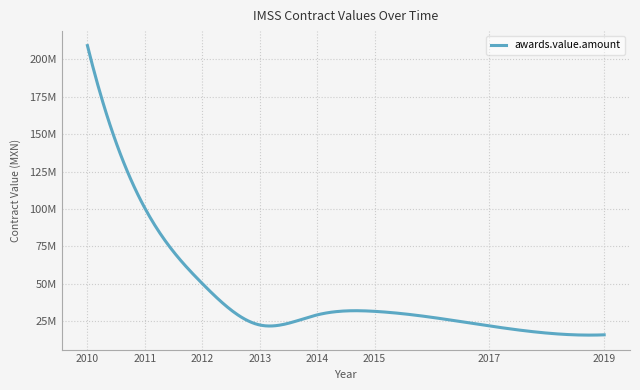

Does the chart display data point markers on the line(s)?

No